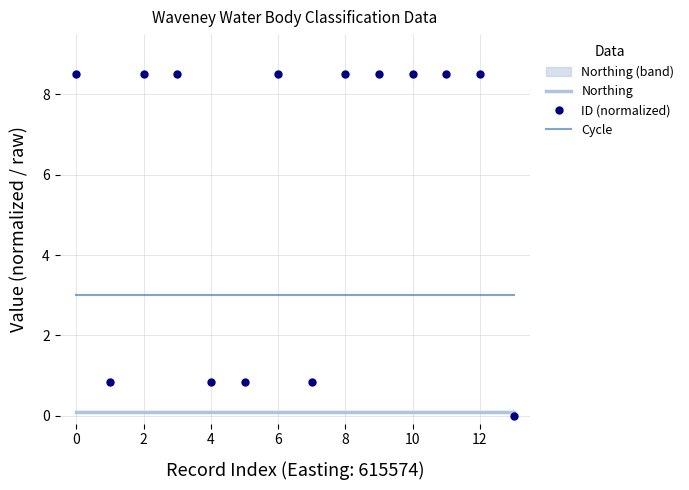

Is this an area chart (filled region under the line)?

No